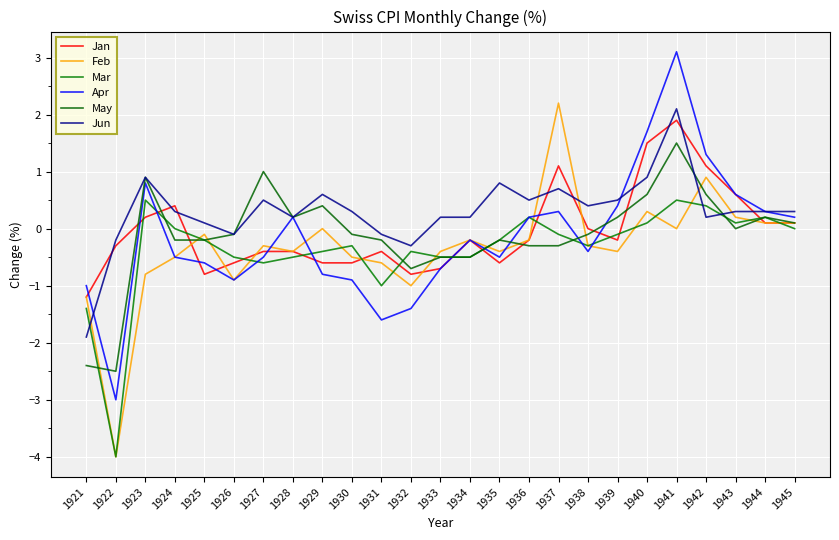

True or false: Feb has a value of -0.3 at 1938.

True